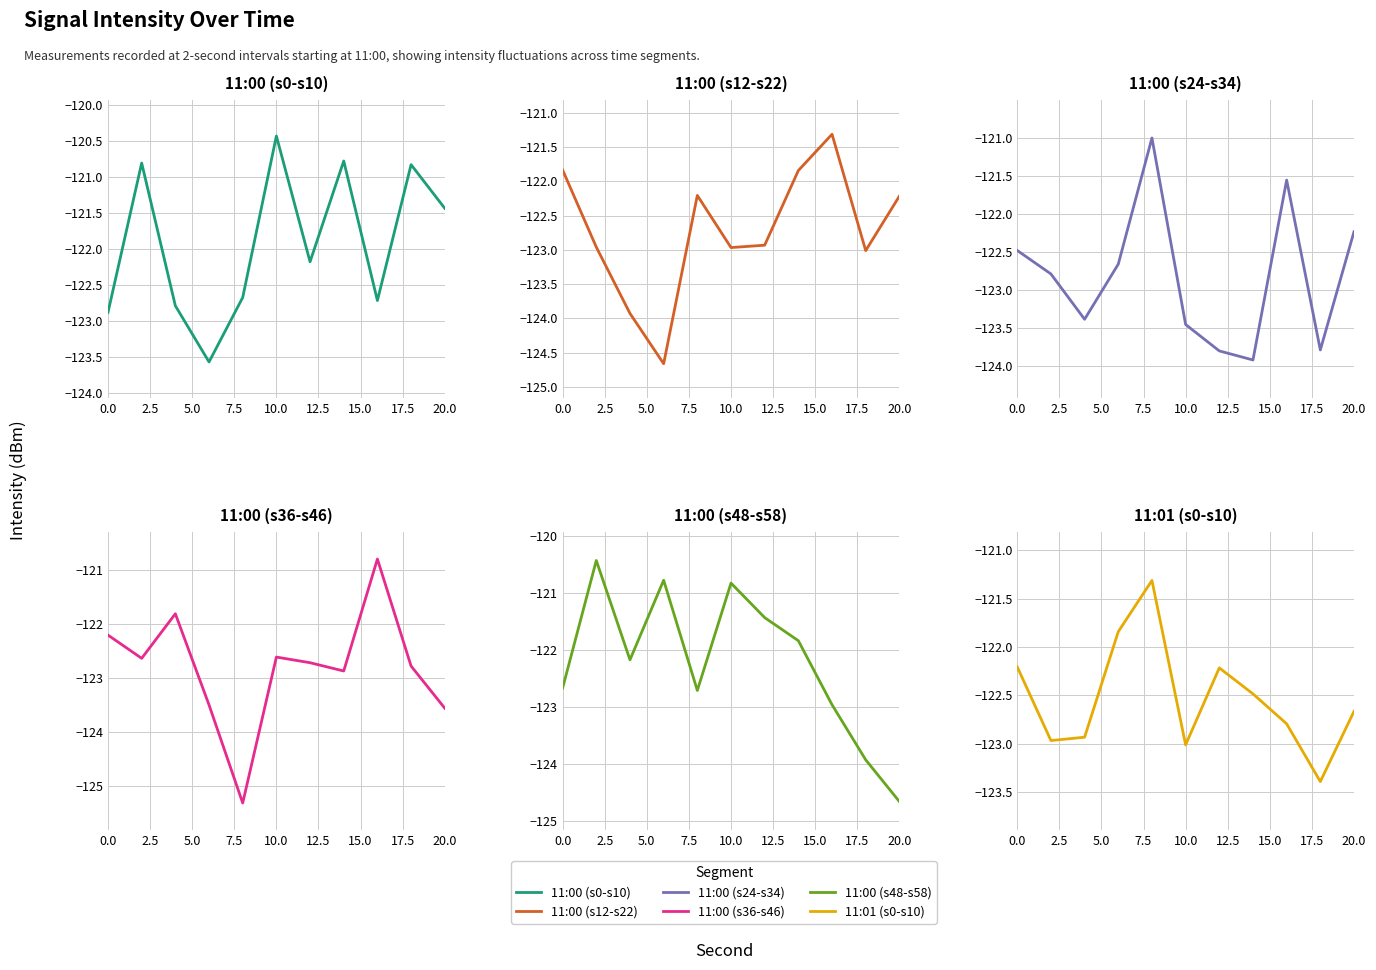

How many intersections are there between 11:00 (s48-s58) and 11:00 (s24-s34)?

4